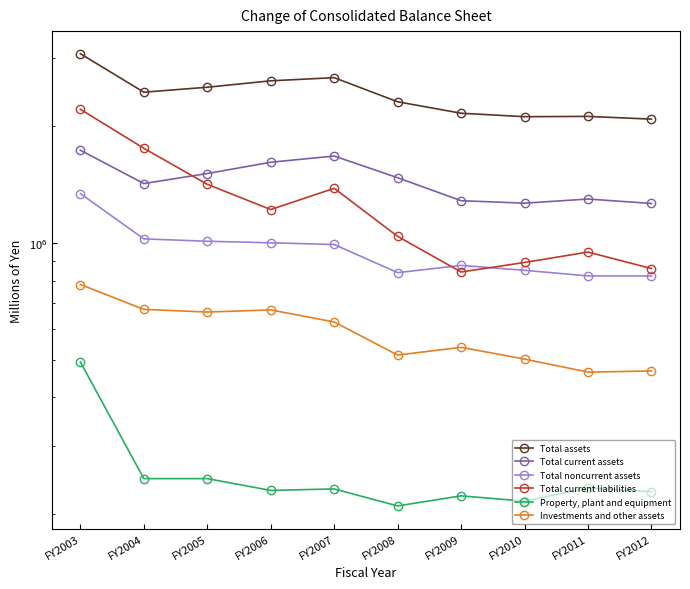

Count the number of data series in this chart.

6